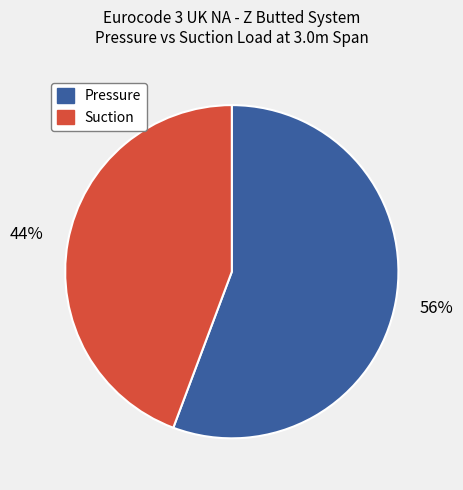

Is there any slice that represents more than half of the pie?

Yes